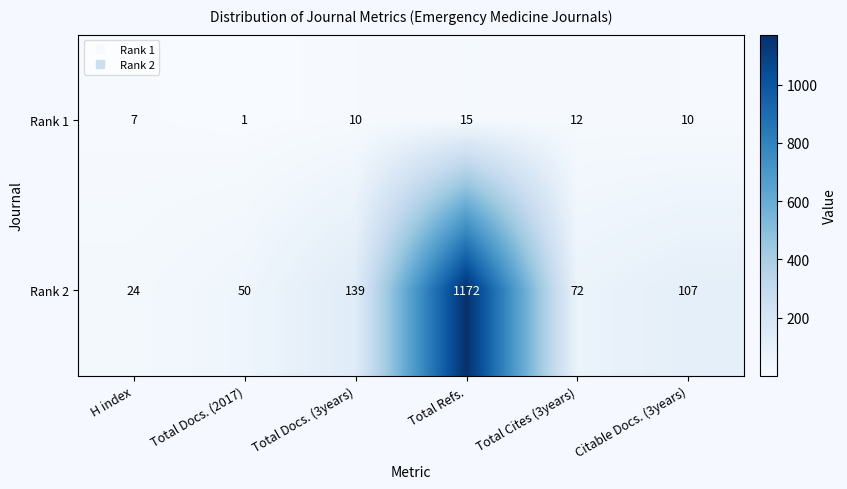

List the labels in order of Rank 2 value, largest first.

Total Refs., Total Docs. (3years), Citable Docs. (3years), Total Cites (3years), Total Docs. (2017), H index